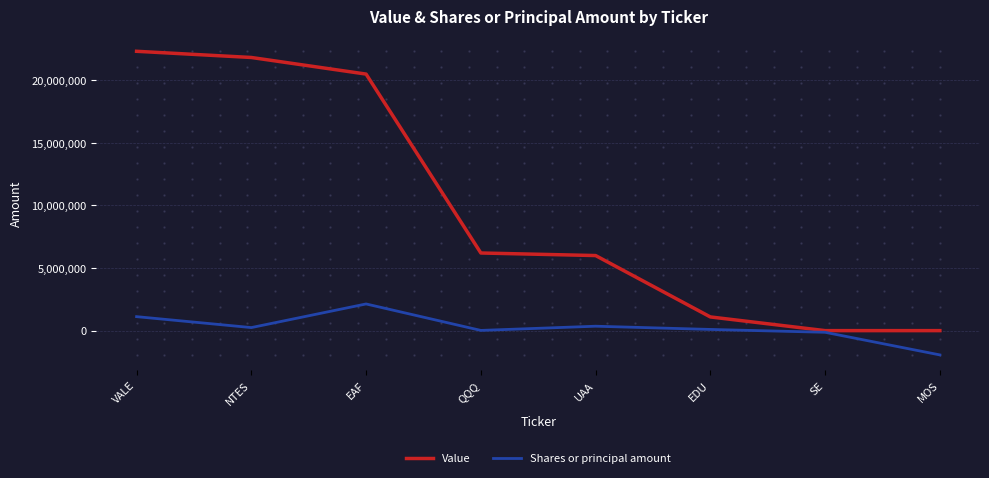

Which category has the highest value in the Value series?

VALE